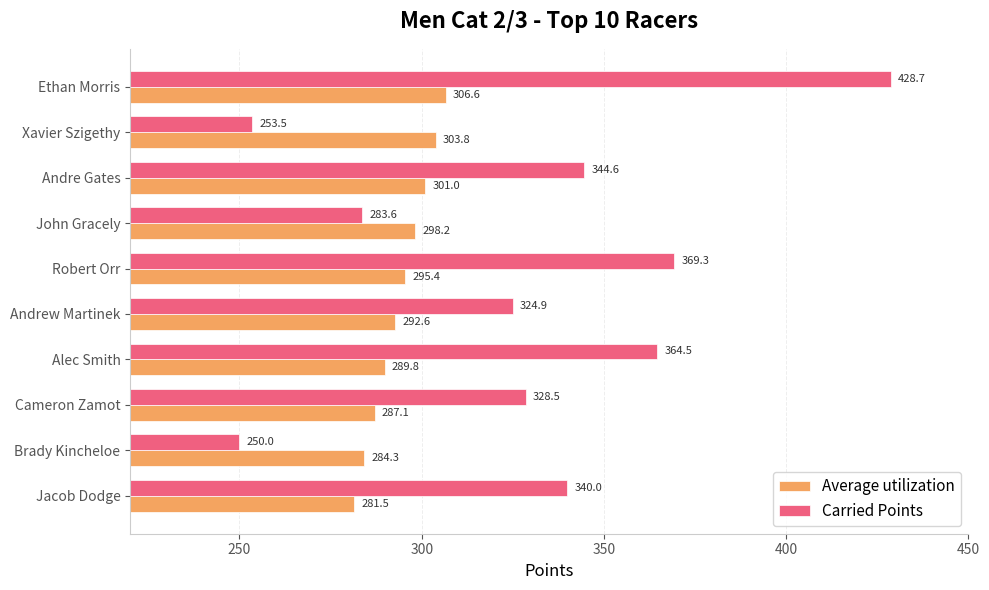

The value of Carried Points at John Gracely is 67.4. True or false?

False